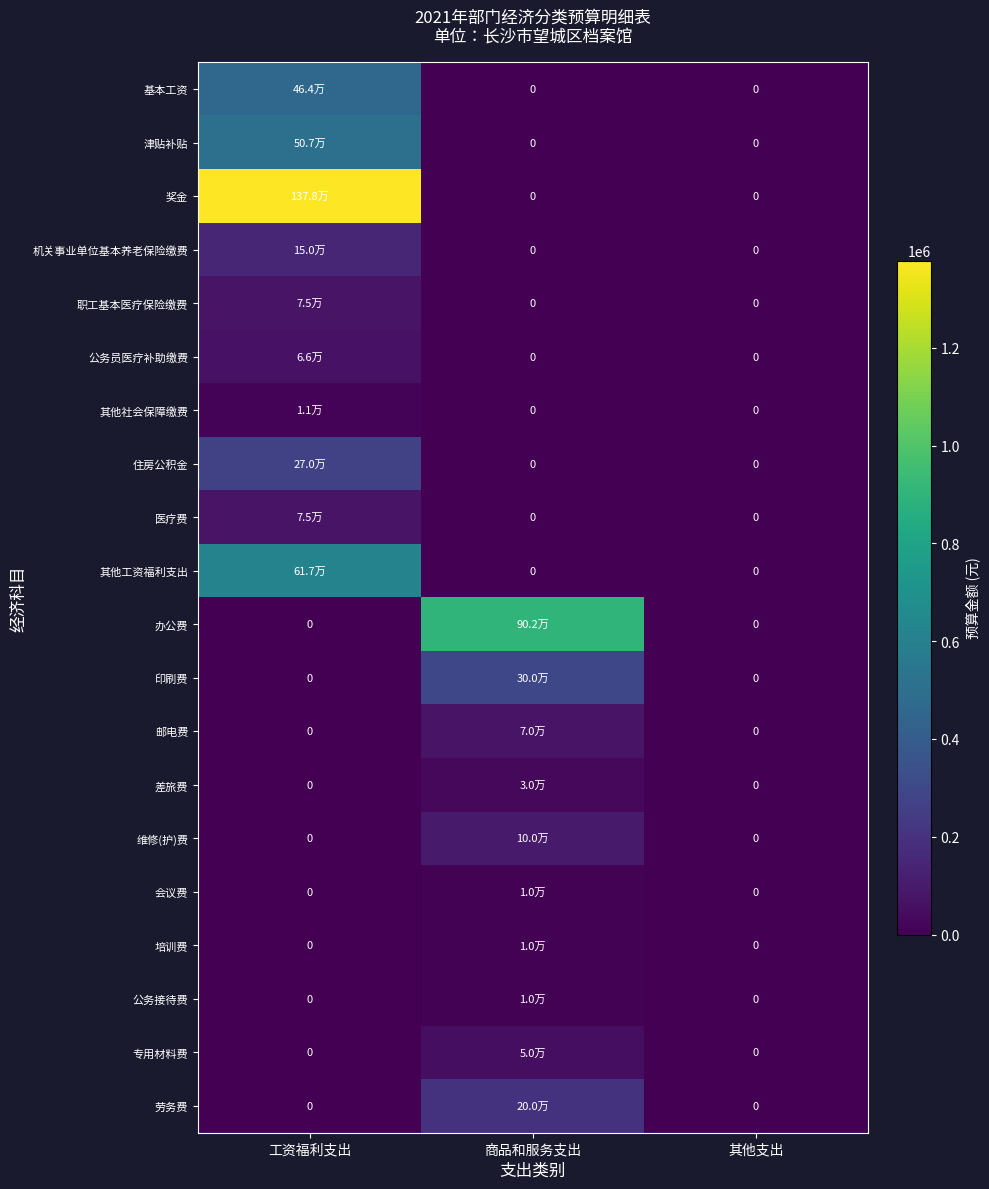

How many 差旅费 values are between 0 and 30000?

3